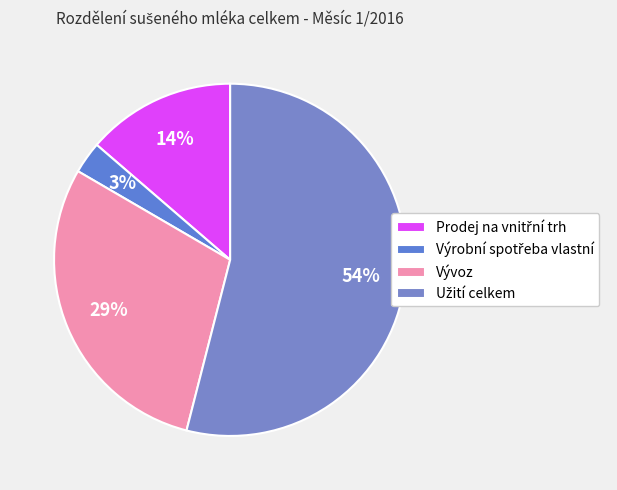

To the nearest percent, what is the average slice percentage?

25%